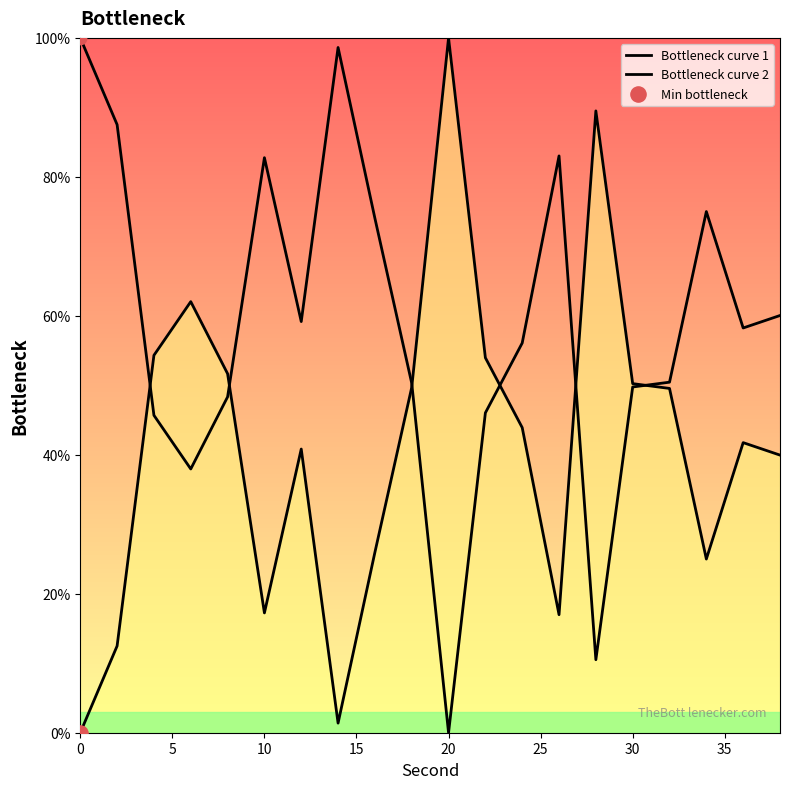

Which series has the largest Y range (max minus min)?

Bottleneck curve 1